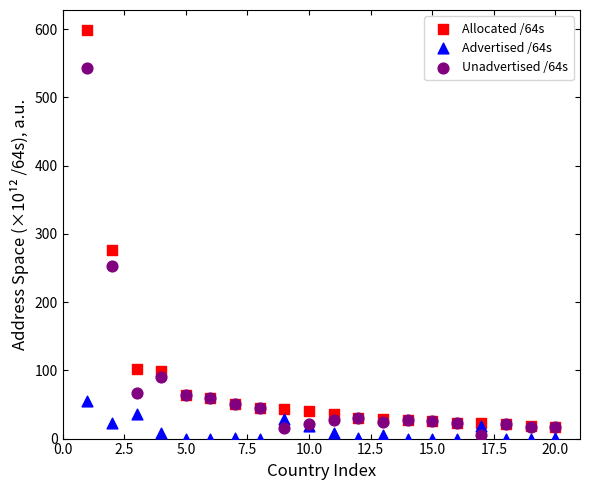

Which series has the widest spread of Y values?

Allocated /64s